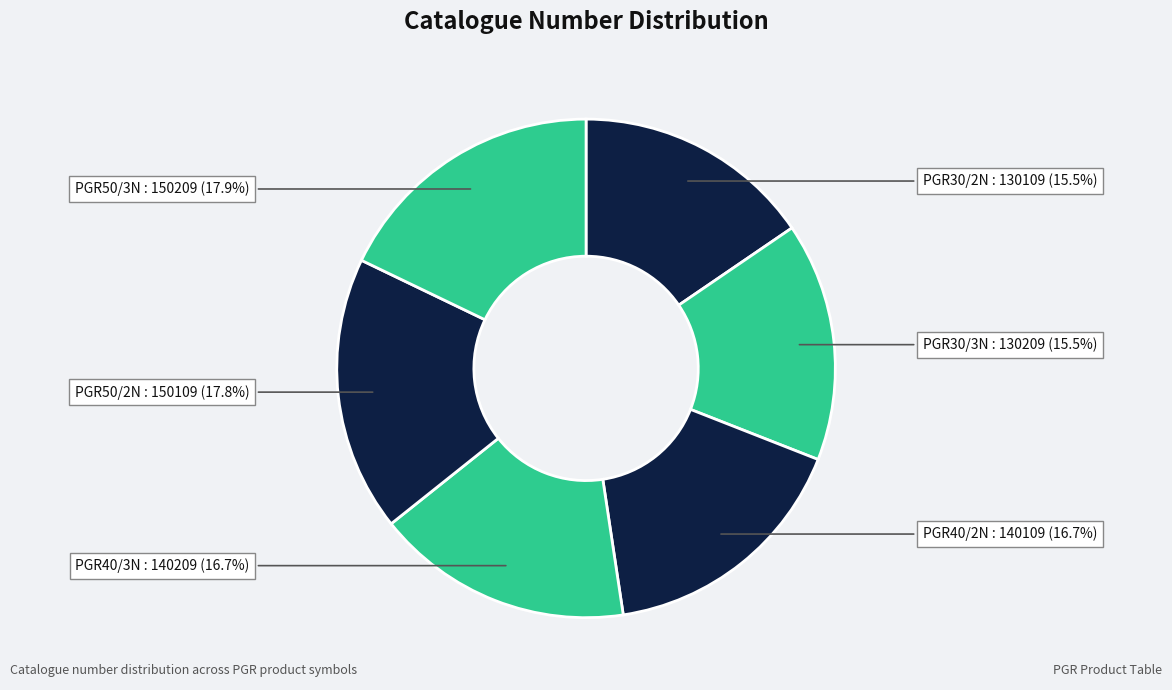

Count the number of slices in the pie.

6